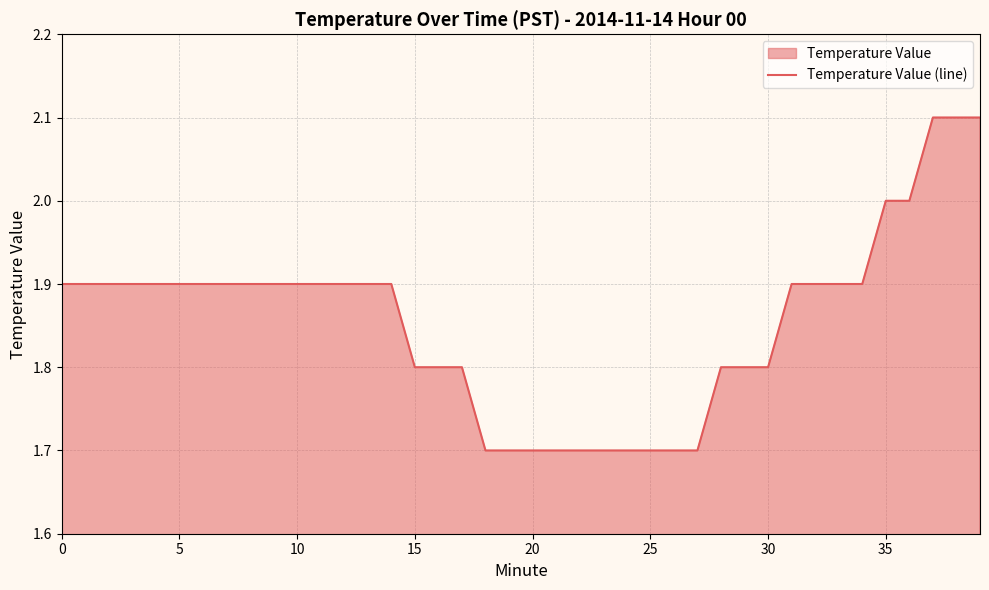

What is the difference between the values at 0 and 39?

0.2